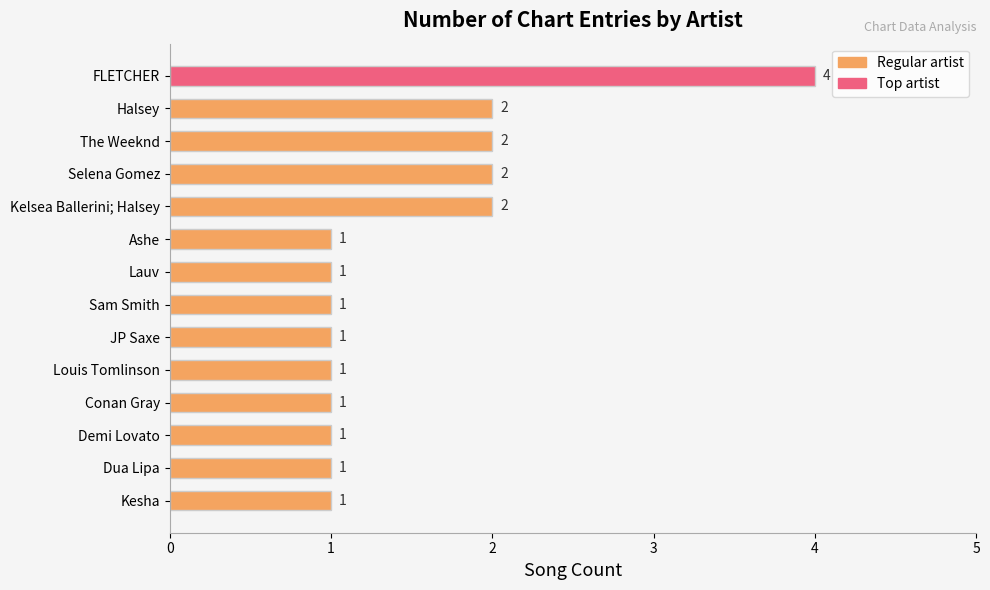

How many bars are there in total?

14